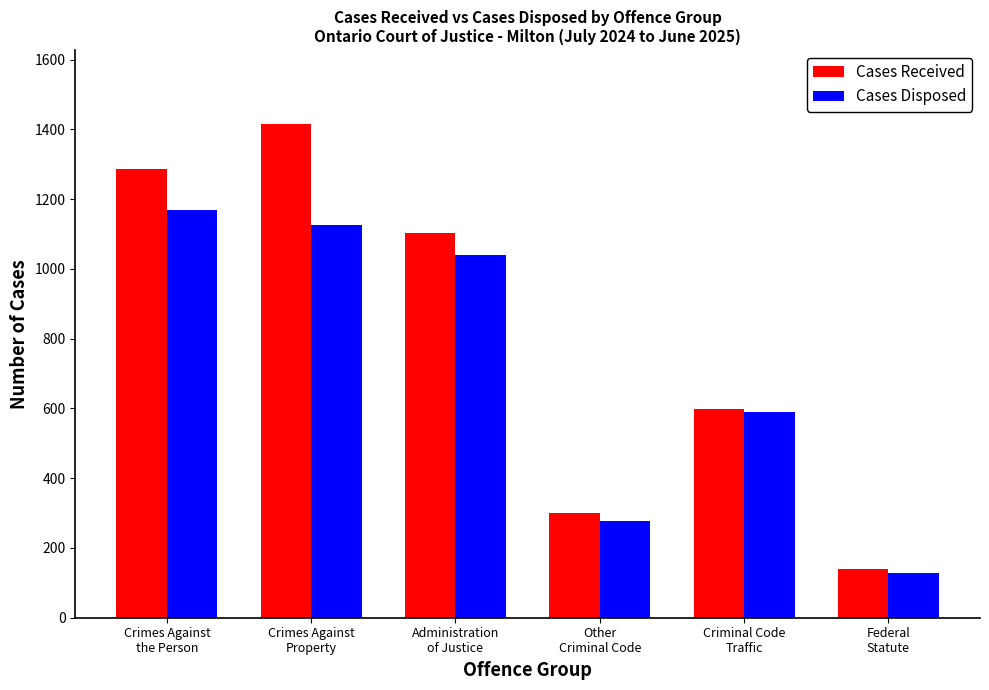

What is the greatest value displayed?

1415